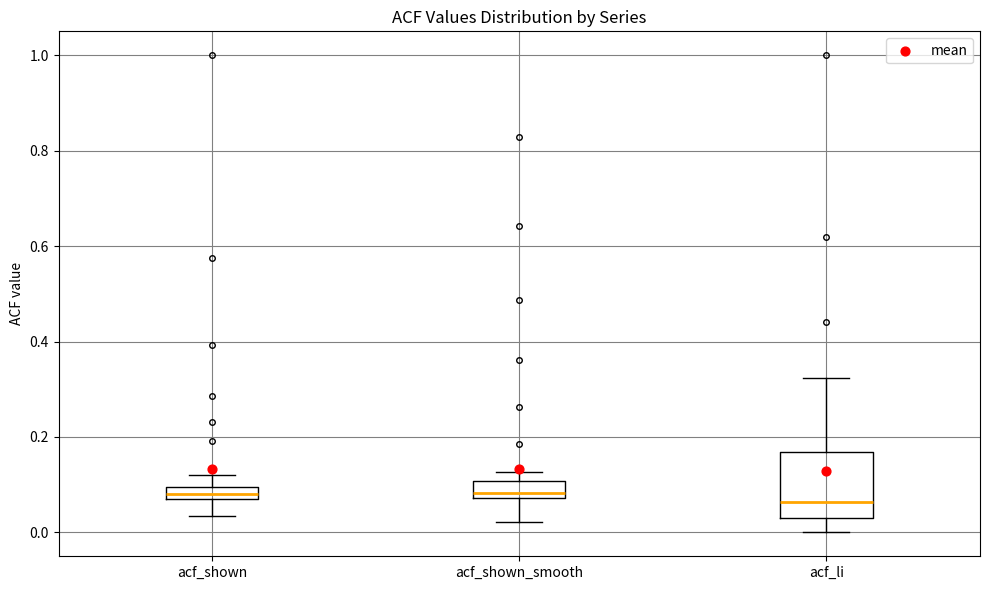

Where does the lower whisker of the box for acf_shown_smooth end on the y-axis? The values are not printed on the chart, so give them approximately, as read against the axis.

0.02